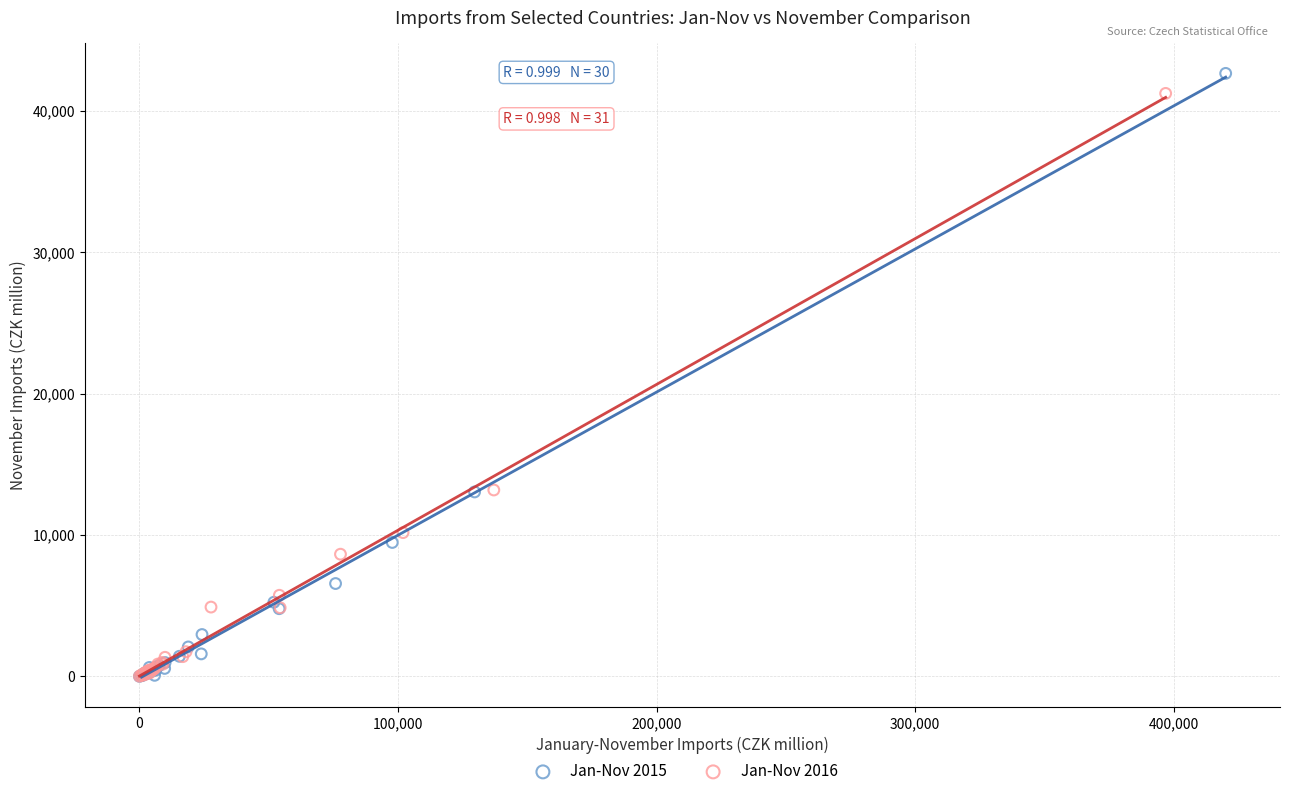

Which series has the widest spread of Y values?

Jan-Nov 2015